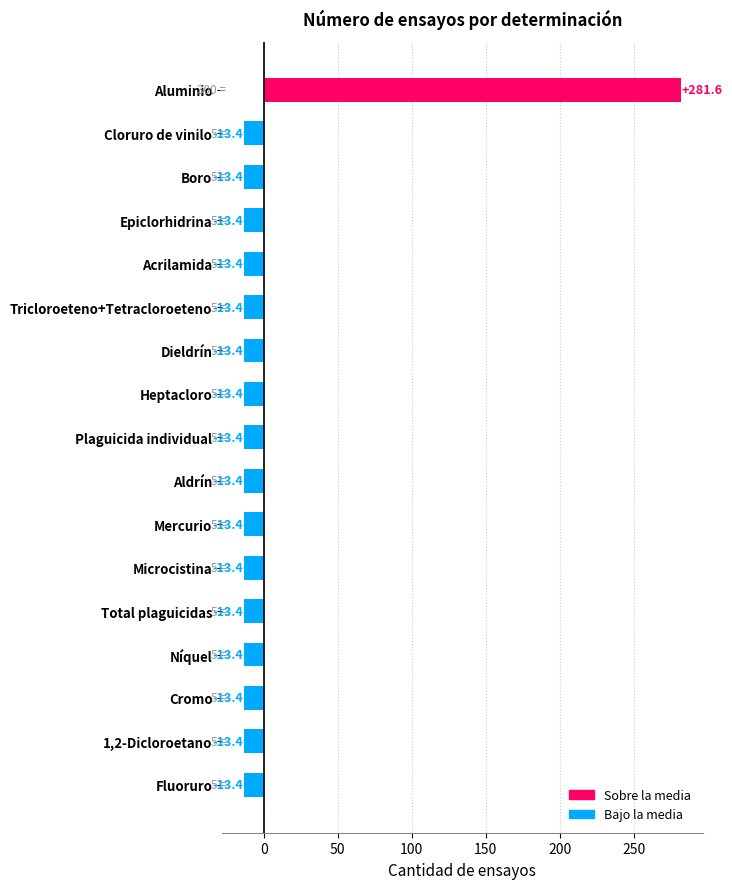

Is it true that the value at Mercurio is -13.4?

True